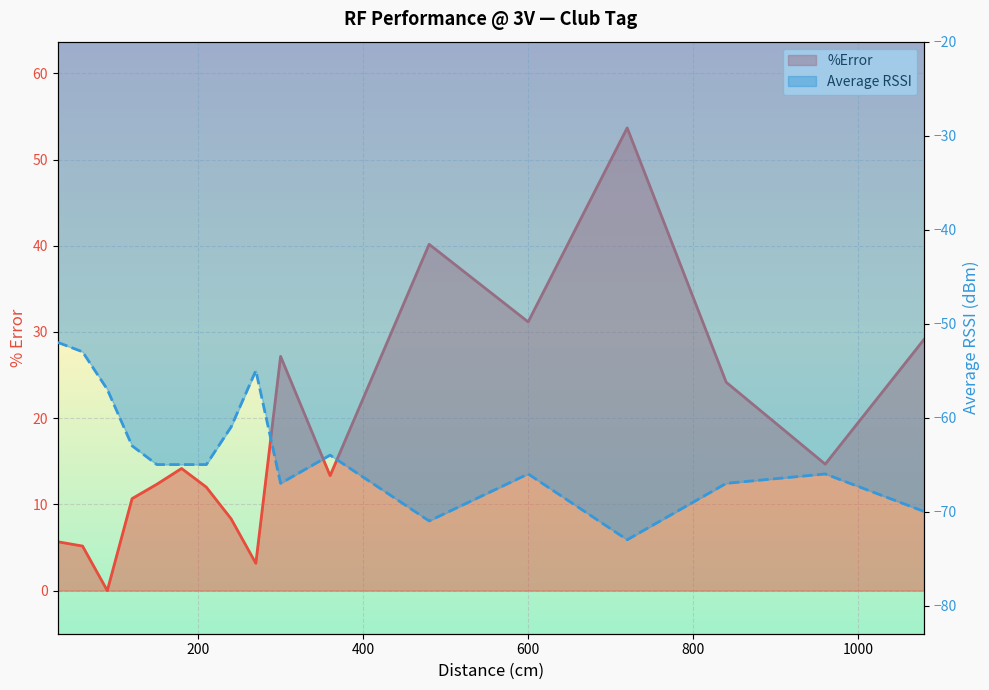

True or false: %Error has more than 1 points higher than both neighbors.

True